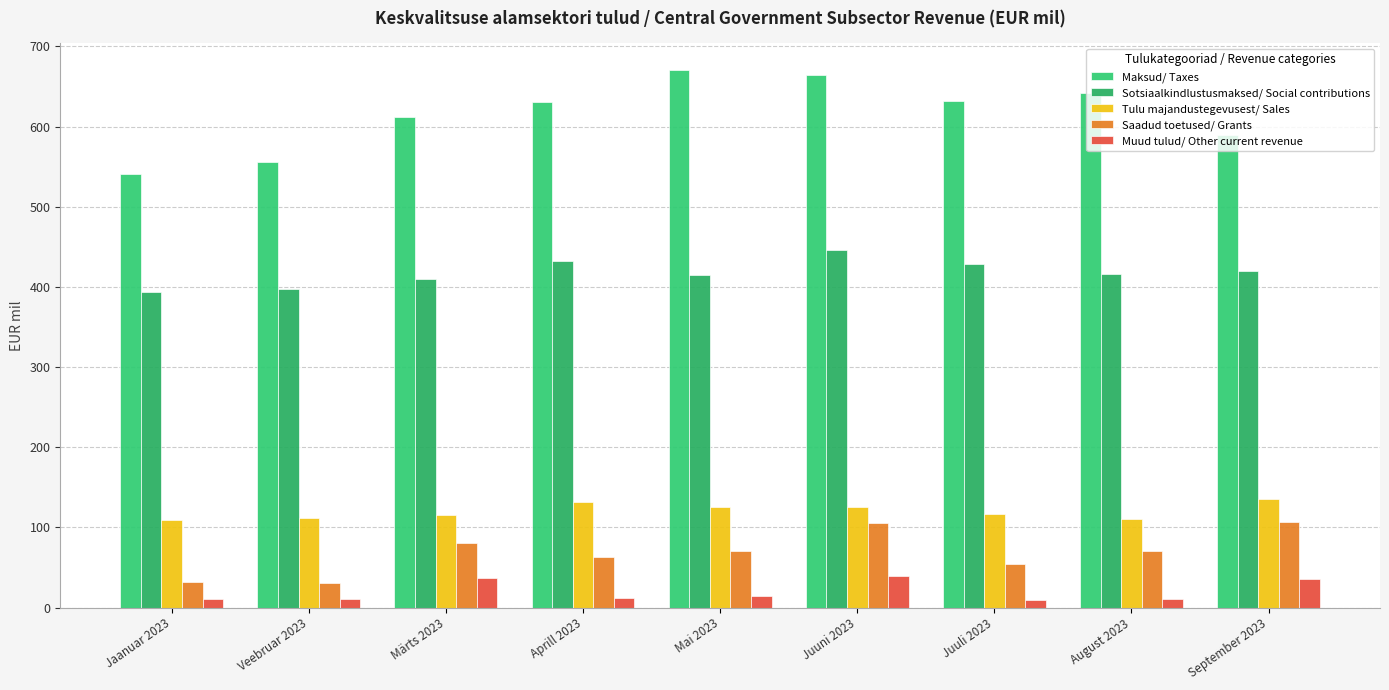

Which has a higher value, Juuni 2023 or Märts 2023?

Juuni 2023